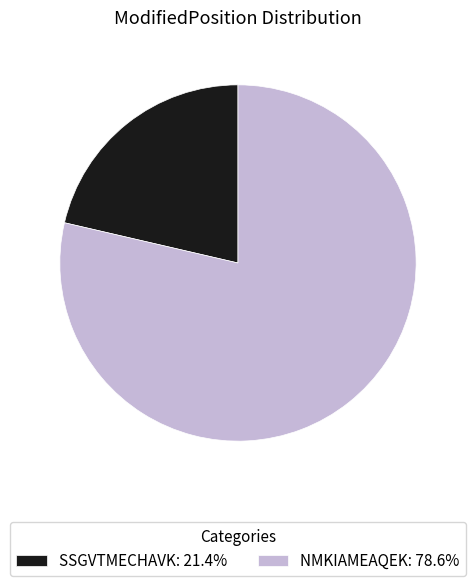

Do NMKIAMEAQEK: 78.6% and SSGVTMECHAVK: 21.4% together represent more than half of the pie?

Yes